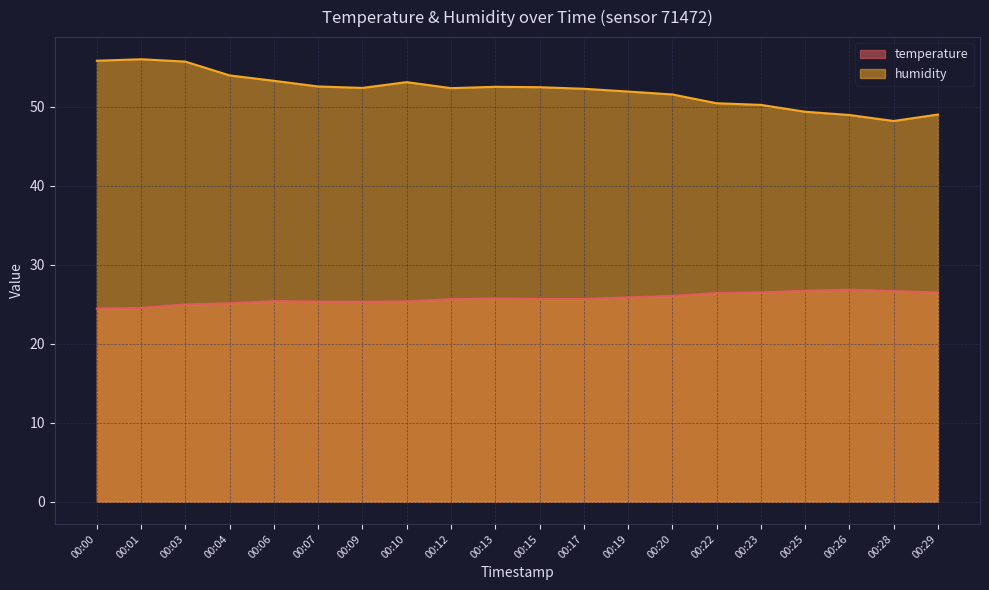

Reading left to right, extract all data points from this chart.

temperature: 24.5	24.6	25.0	25.1	25.4	25.4	25.3	25.4	25.6	25.8	25.7	25.7	25.9	26.1	26.4	26.5	26.7	26.9	26.7	26.5
humidity: 55.9	56.0	55.7	54.0	53.3	52.6	52.4	53.1	52.4	52.5	52.5	52.3	52.0	51.6	50.5	50.3	49.4	49.0	48.2	49.0